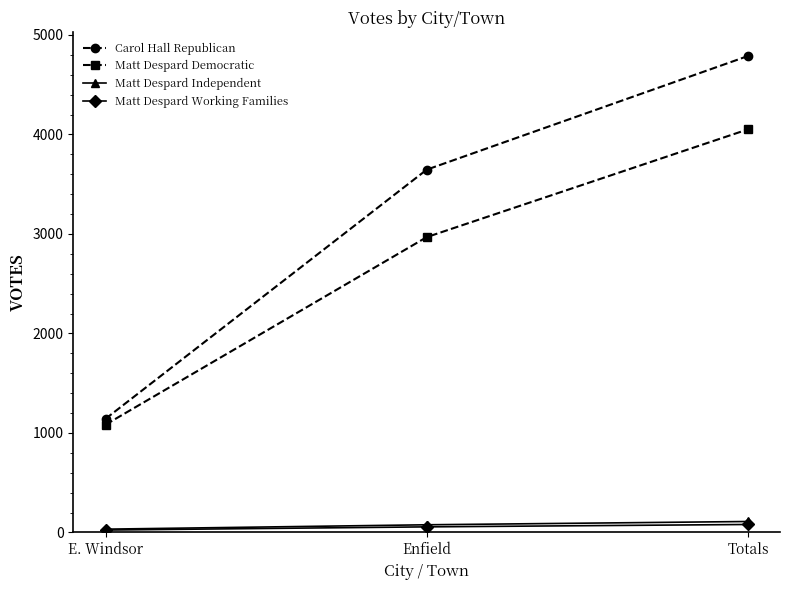

How many lines are shown in the chart?

4